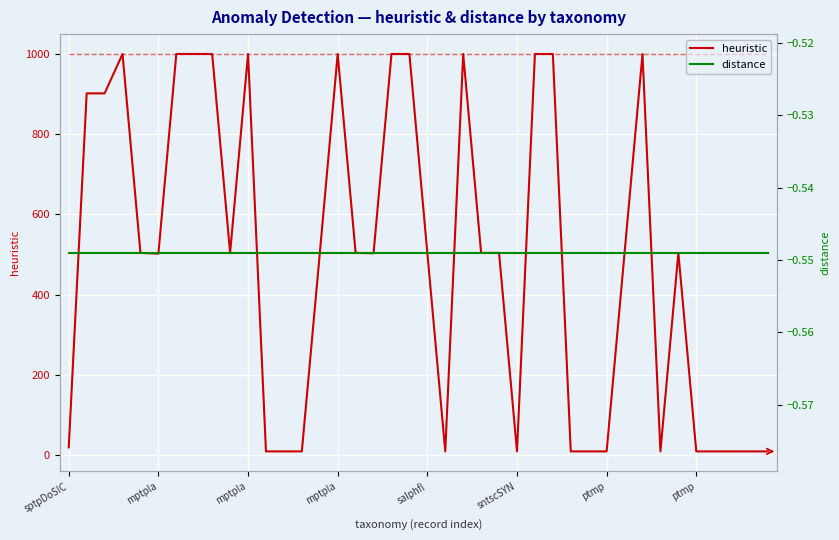

In heuristic, how many points are lower than both neighbors (excluding endpoints)?

6